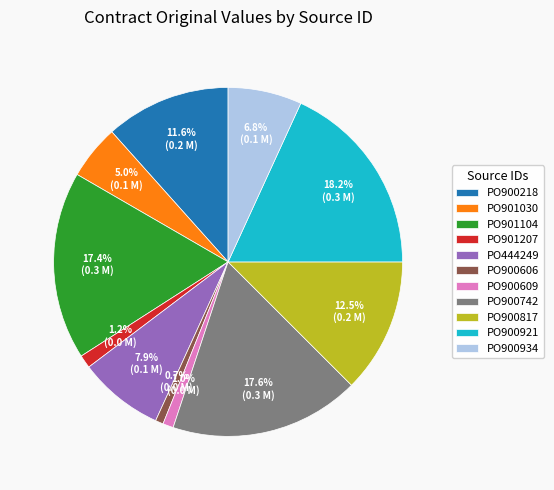

How many slices are in this pie chart?

11